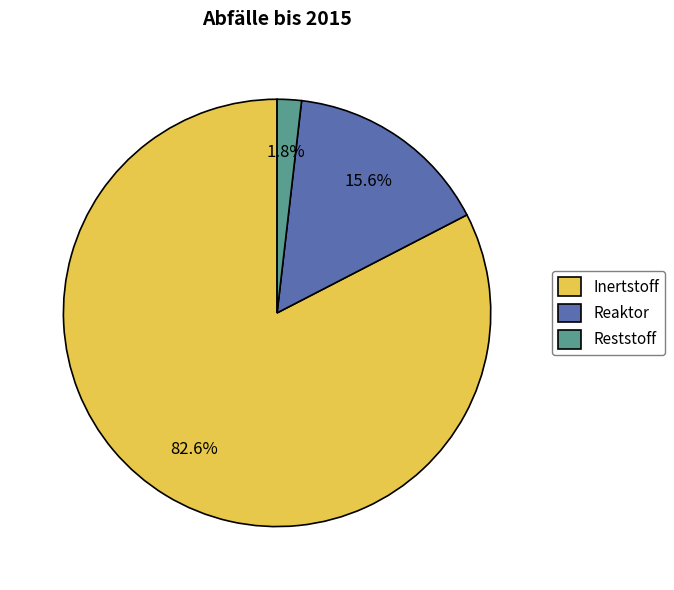

Rank the categories by value from highest to lowest.

Inertstoff, Reaktor, Reststoff